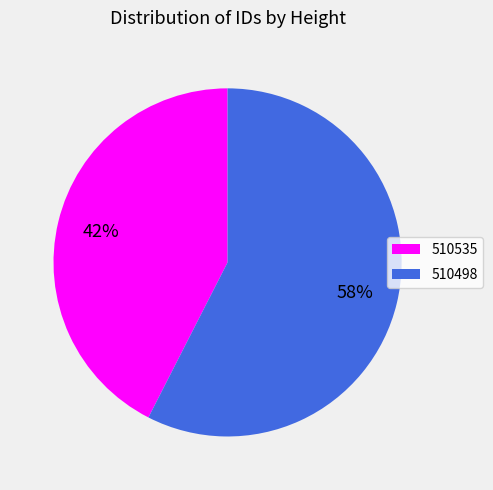

What is the largest slice in the pie chart?

510498